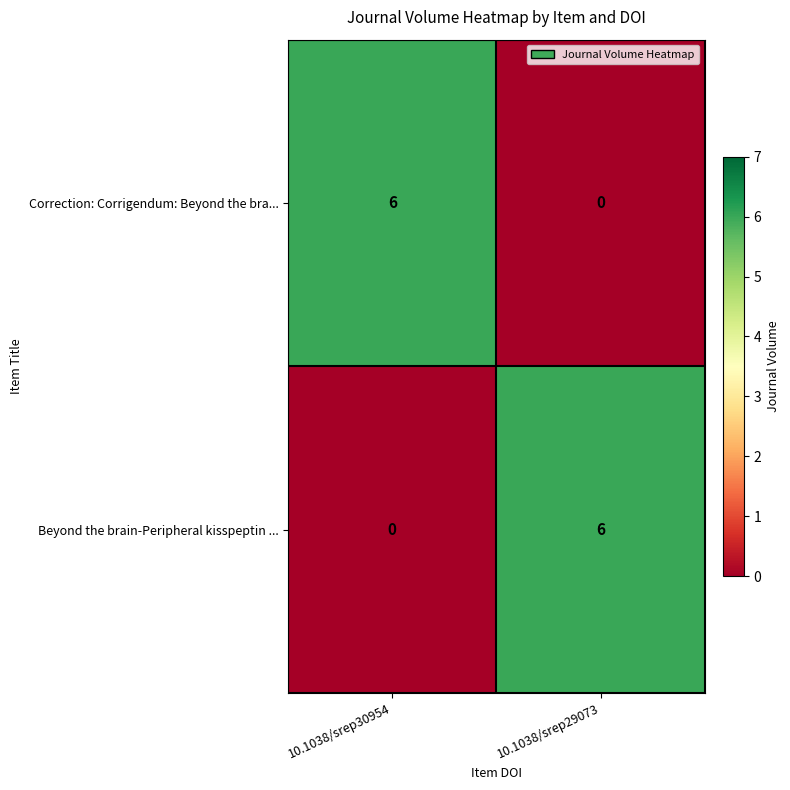

At 10.1038/srep30954, list the series in order from smallest to largest.

Beyond the brain-Peripheral kisspeptin ..., Correction: Corrigendum: Beyond the bra...